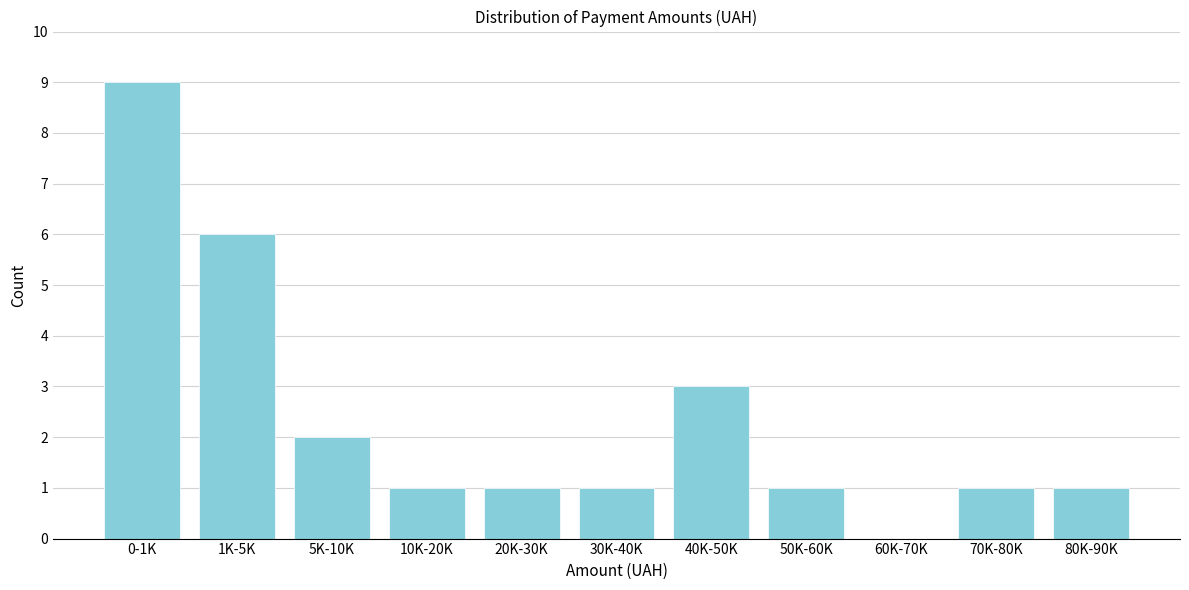

Reading left to right, what are all the values shown in this chart?

0-1K=9	1K-5K=6	5K-10K=2	10K-20K=1	20K-30K=1	30K-40K=1	40K-50K=3	50K-60K=1	60K-70K=0	70K-80K=1	80K-90K=1